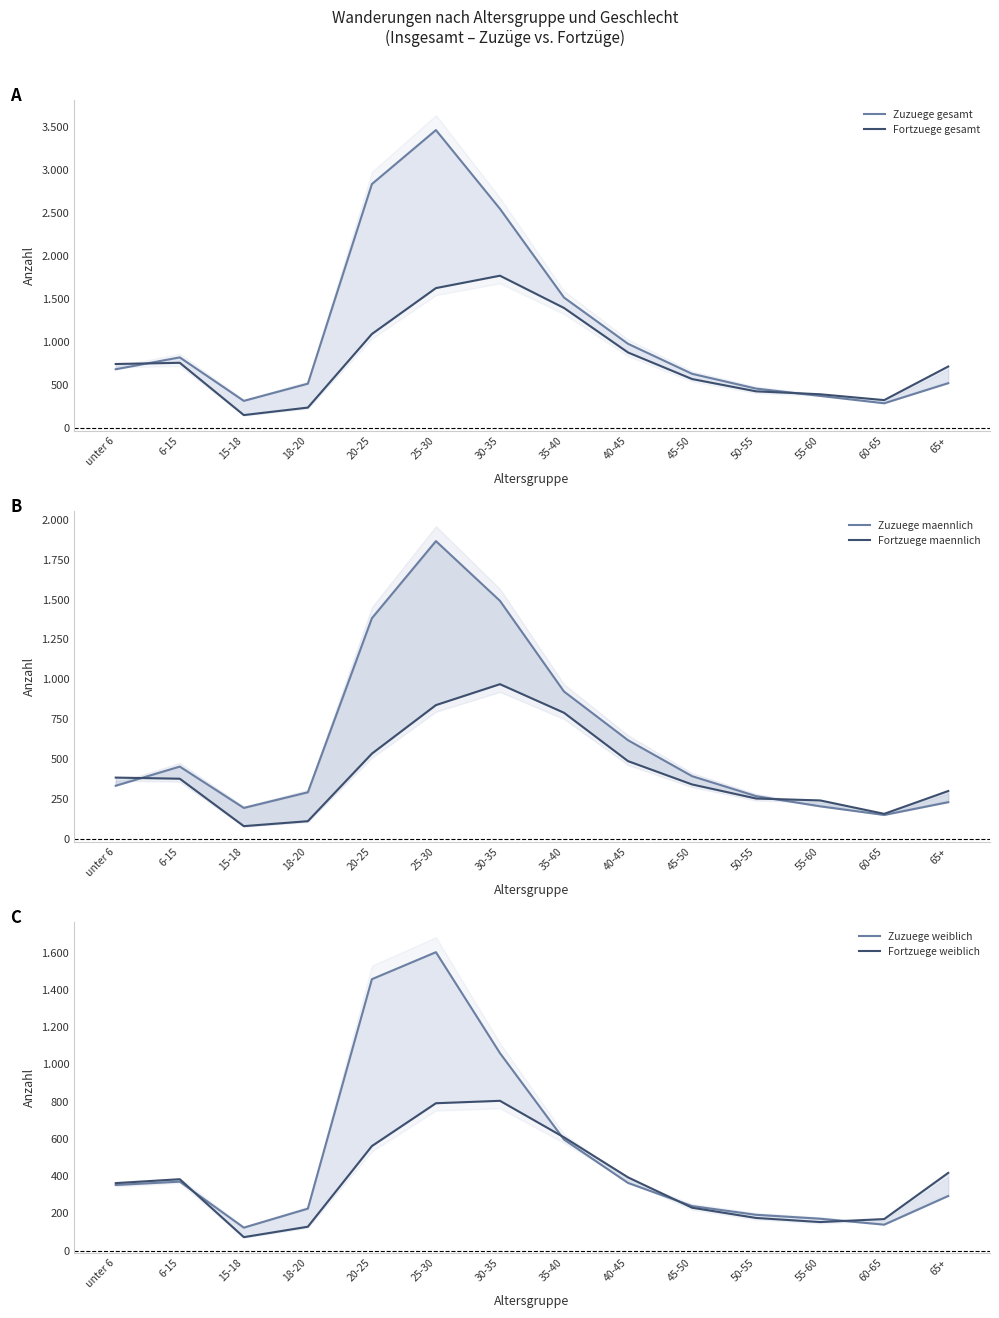

How many values in the Fortzuege maennlich series exceed 378?

6